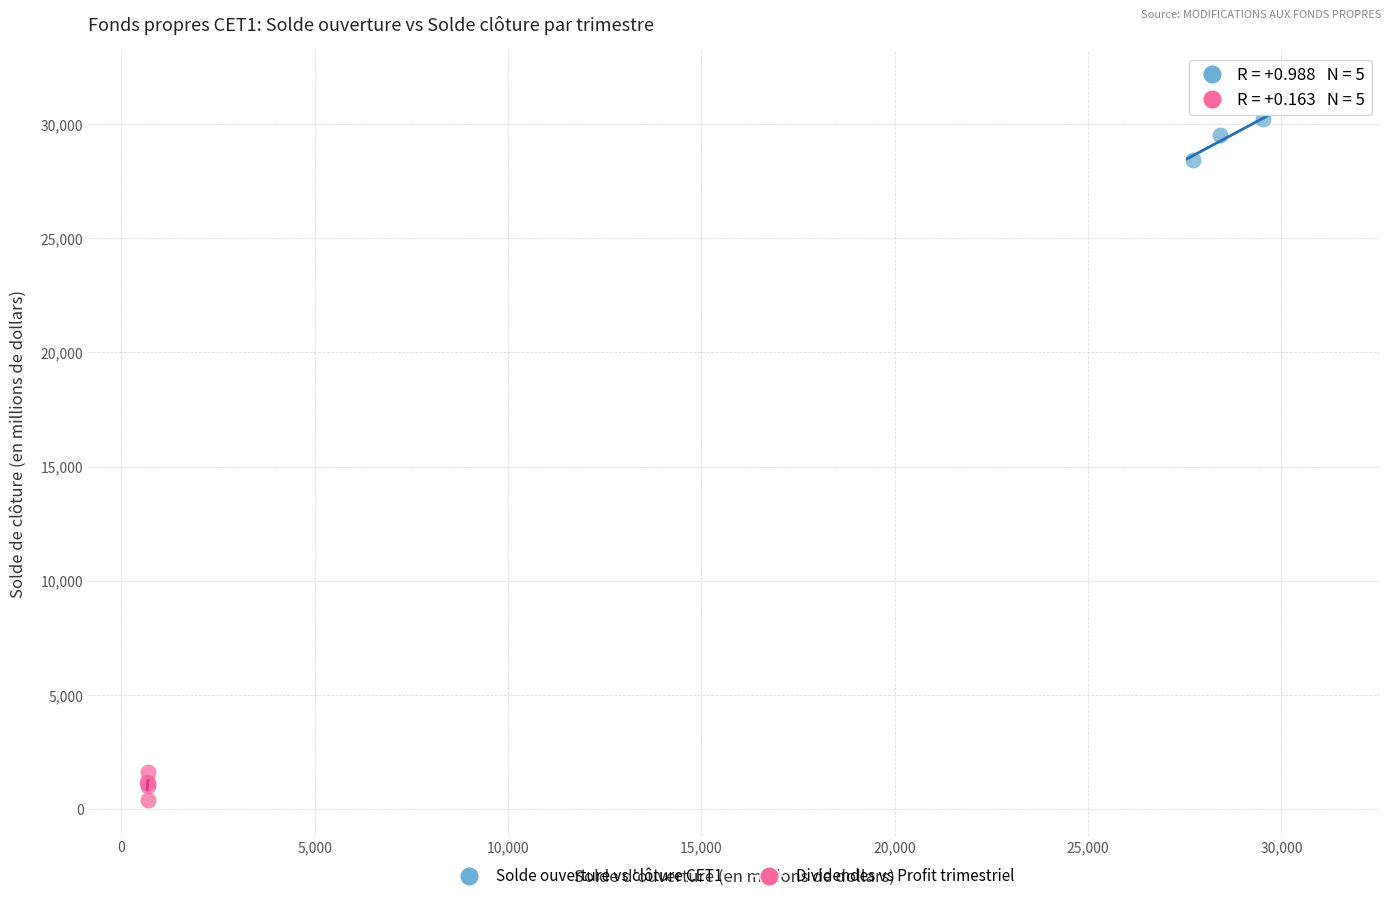

Which series reaches the minimum Y coordinate?

Dividendes vs Profit trimestriel